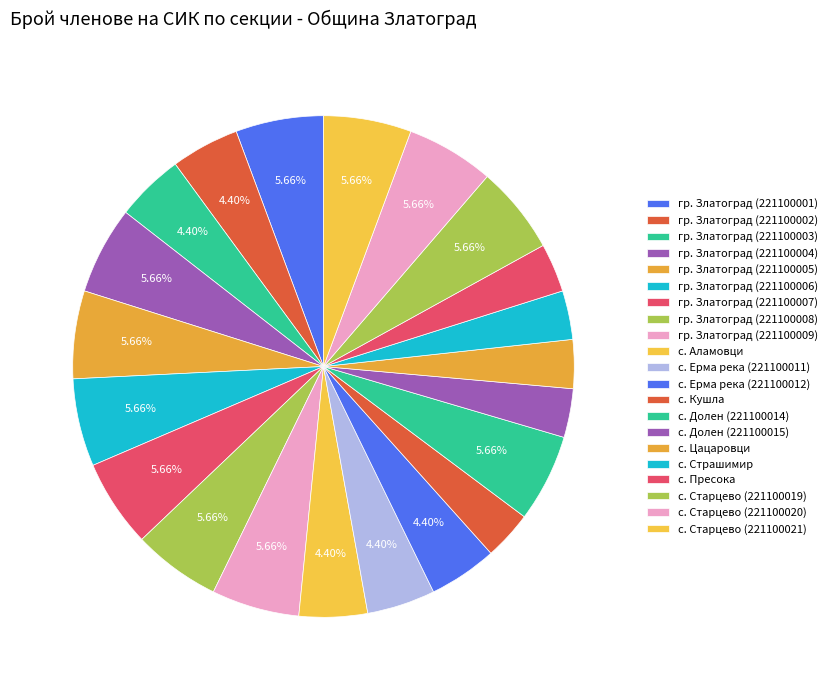

How many slices are in this pie chart?

21